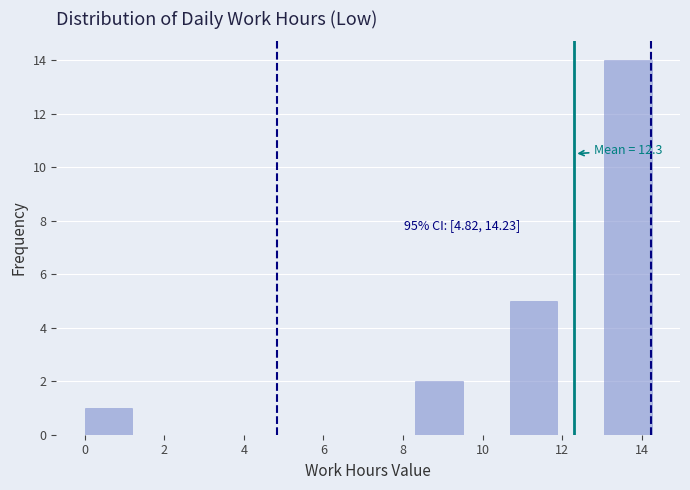

Which range on the x-axis has the tallest bar?

13.0 to 14.2